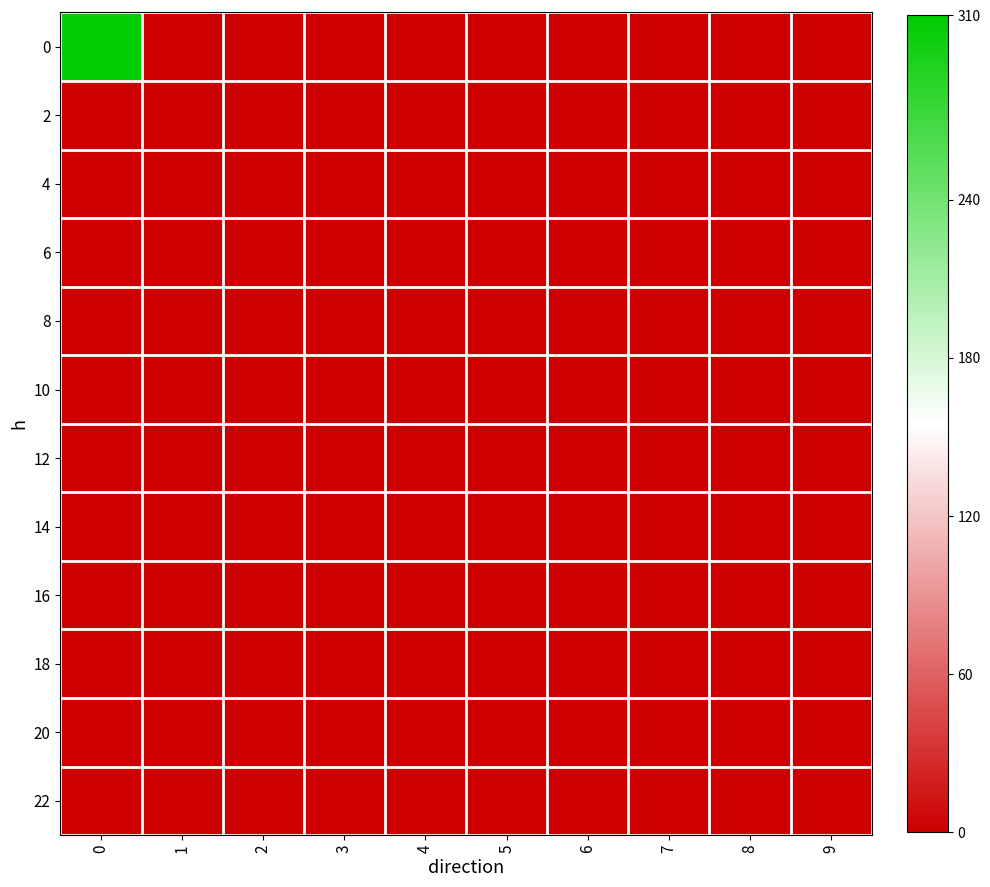

What is the maximum value shown in the chart?

310